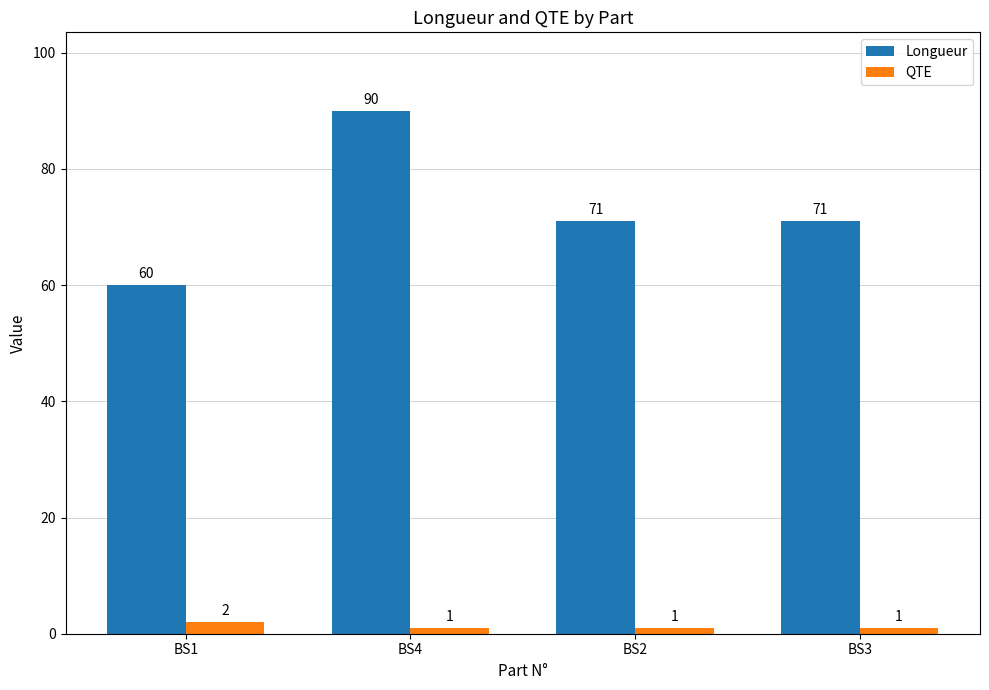

Reading left to right, list all the values displayed in this chart.

Longueur: BS1=60	BS4=90	BS2=71	BS3=71
QTE: BS1=2	BS4=1	BS2=1	BS3=1